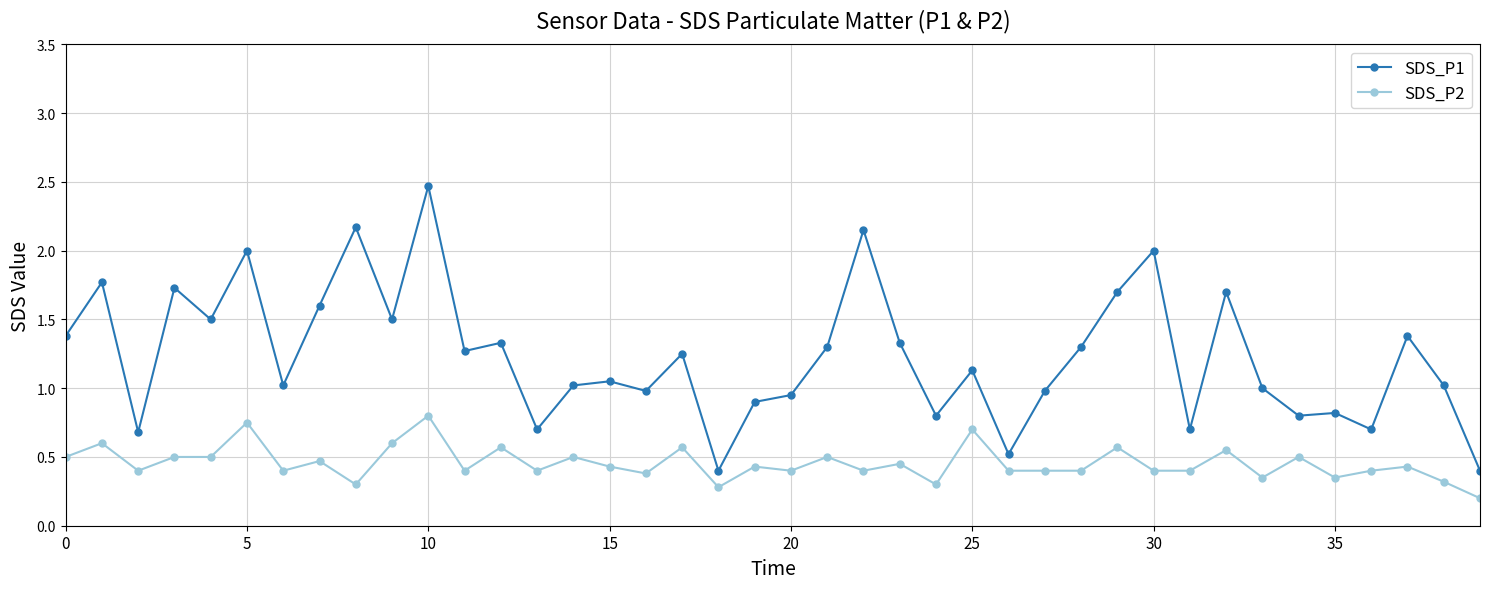

At how many categories does at least one series exceed 0?

40